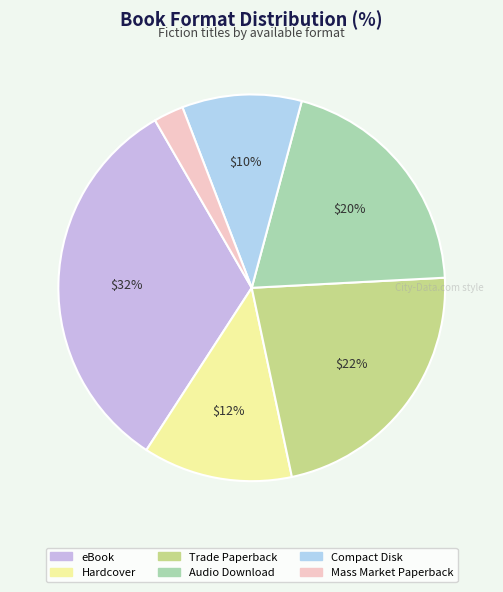

What percentage do Trade Paperback and Hardcover together represent?

35.0%